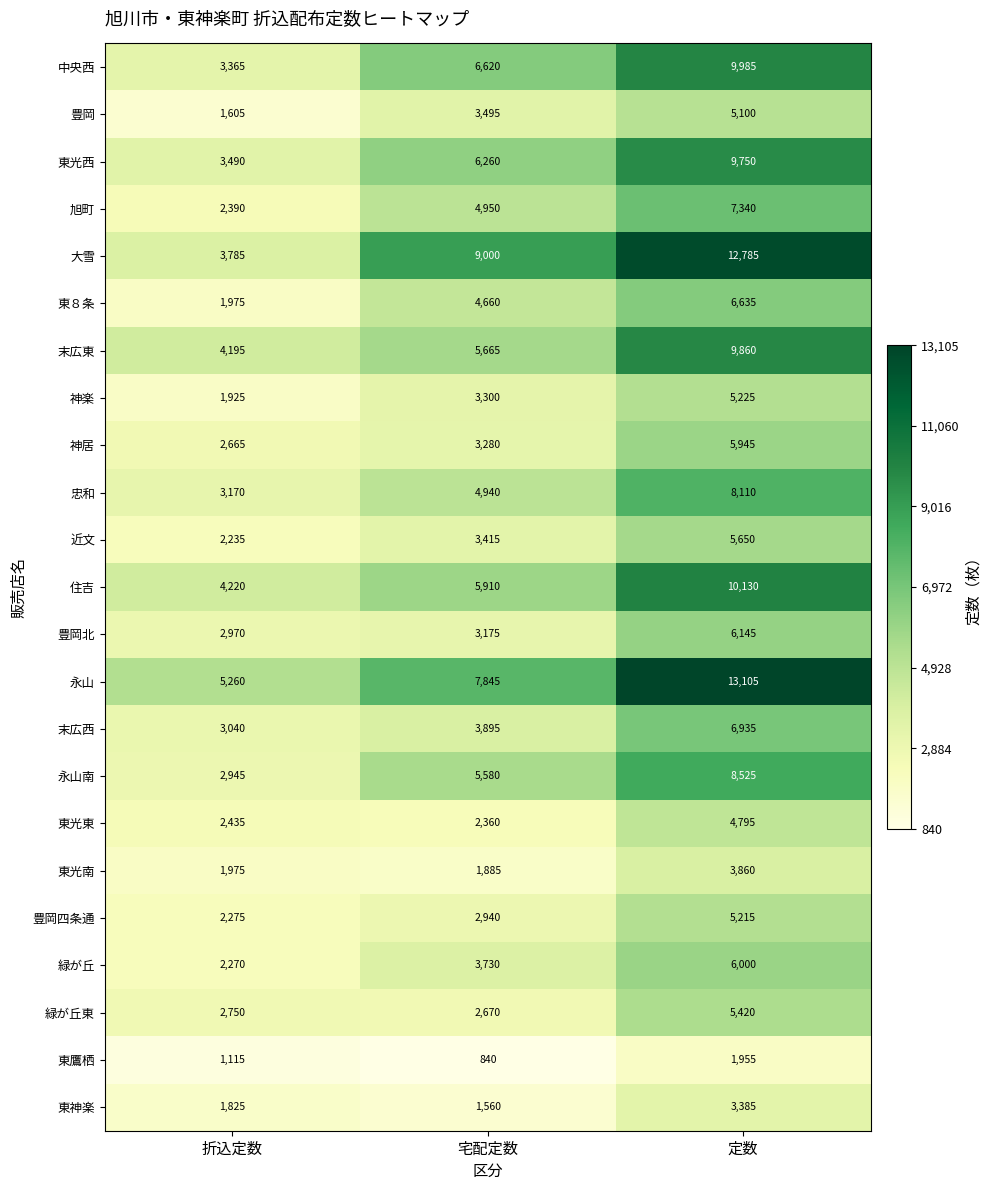

What is the difference between the maximum and minimum values in the 東光東 series?

2435